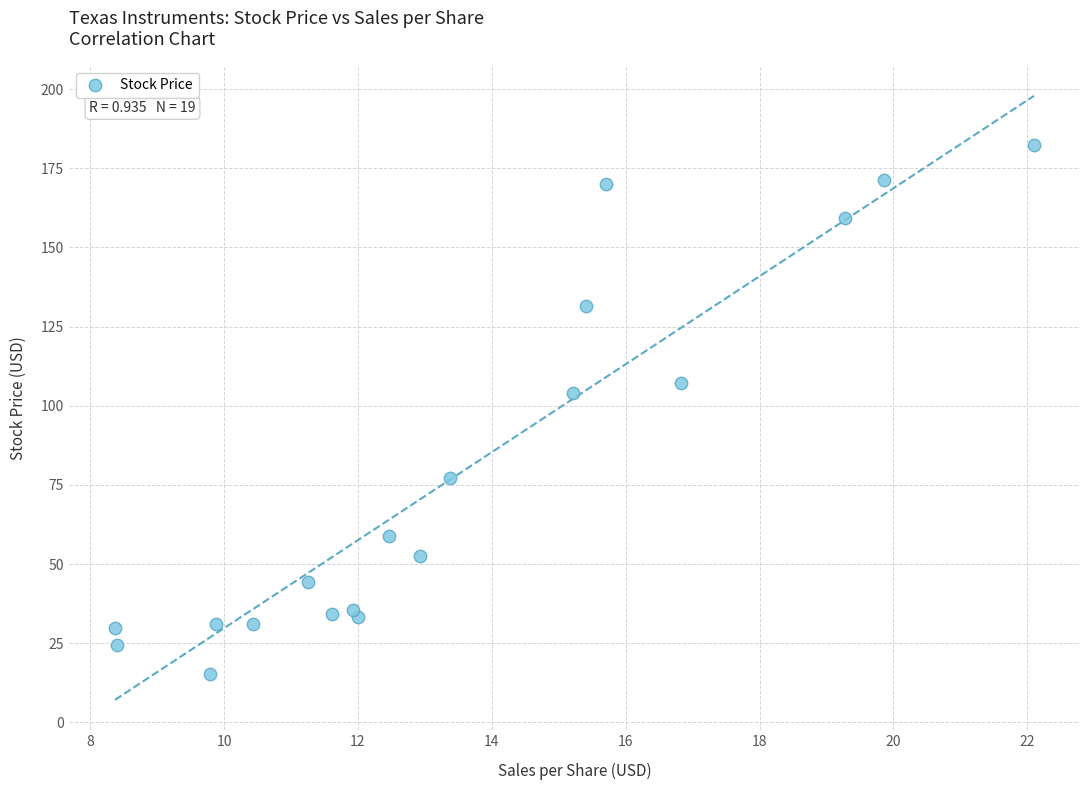

What Y value in the scatter plot is closest to 98?

103.9